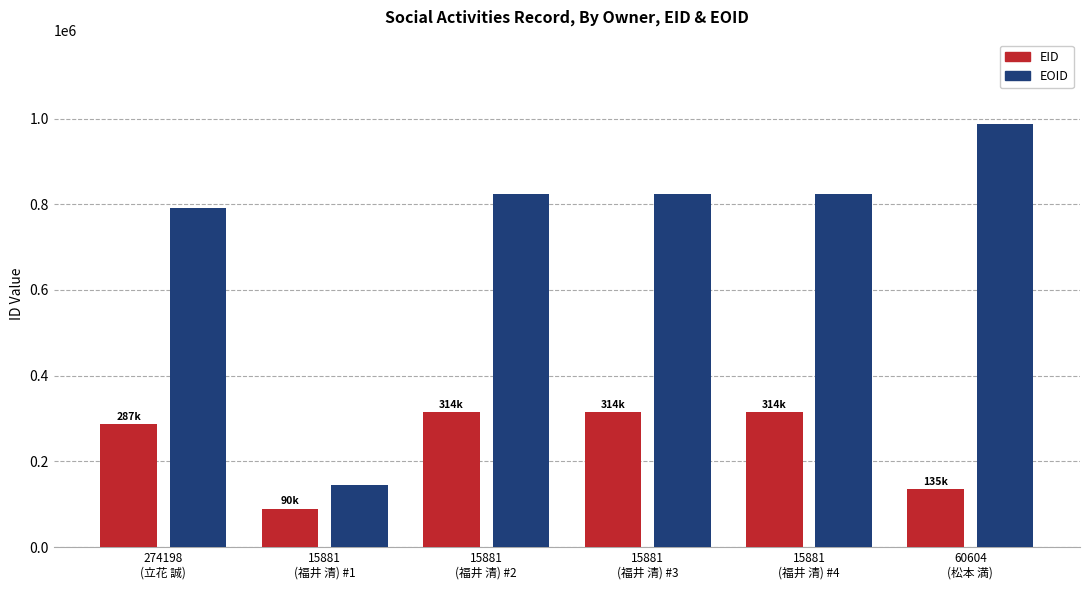

How many categories are shown in the chart?

6